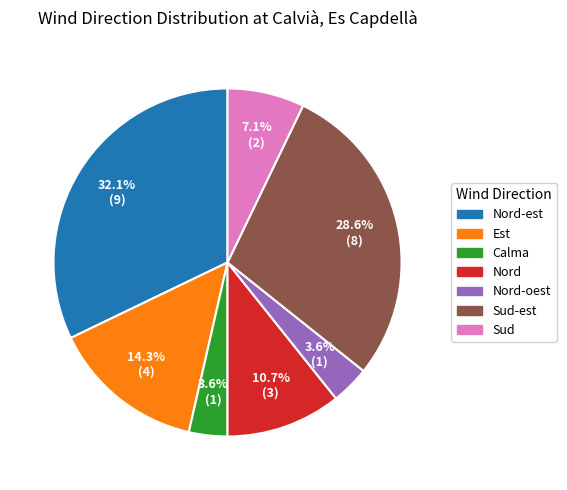

Does any single category account for the majority?

No